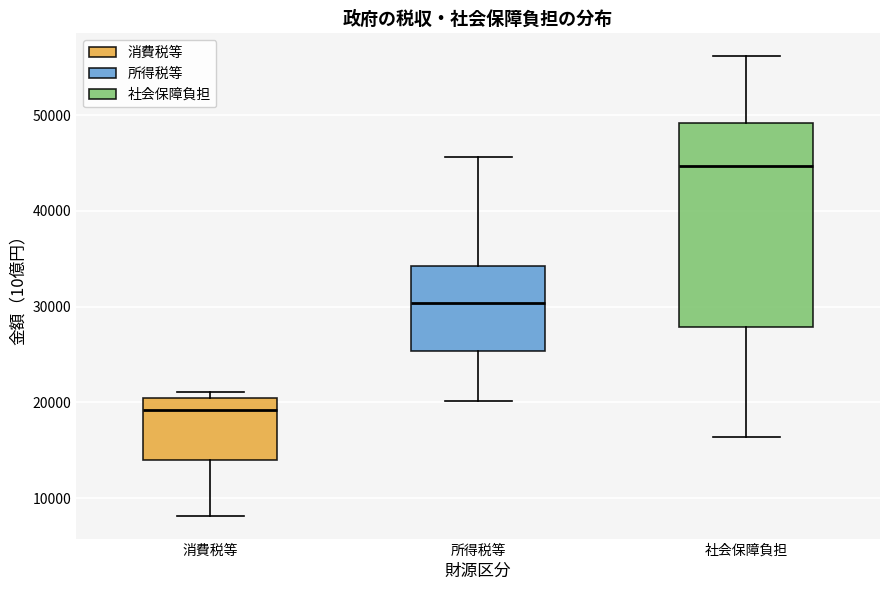

Which box has the lowest median line?

消費税等